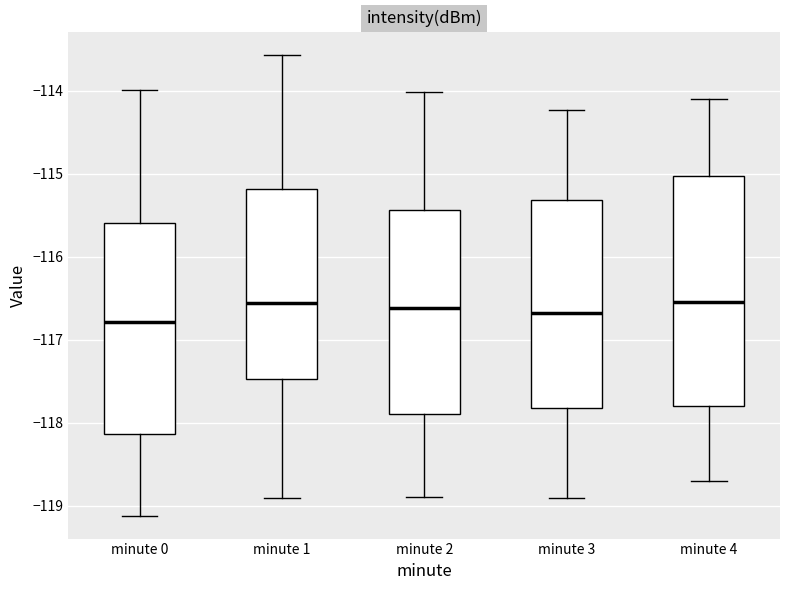

Reading left to right, transcribe this box plot: for each box, give where its median line is, the range the box spans, and where its two whiskers end, as read against the y-axis. The values are not printed on the chart, so give them approximately, as read against the axis.

minute 0: median -116.8, box -118.1 to -115.6, whiskers -119.1 to -114.0
minute 1: median -116.6, box -117.5 to -115.2, whiskers -118.9 to -113.6
minute 2: median -116.6, box -117.9 to -115.4, whiskers -118.9 to -114.0
minute 3: median -116.7, box -117.8 to -115.3, whiskers -118.9 to -114.2
minute 4: median -116.5, box -117.8 to -115.0, whiskers -118.7 to -114.1